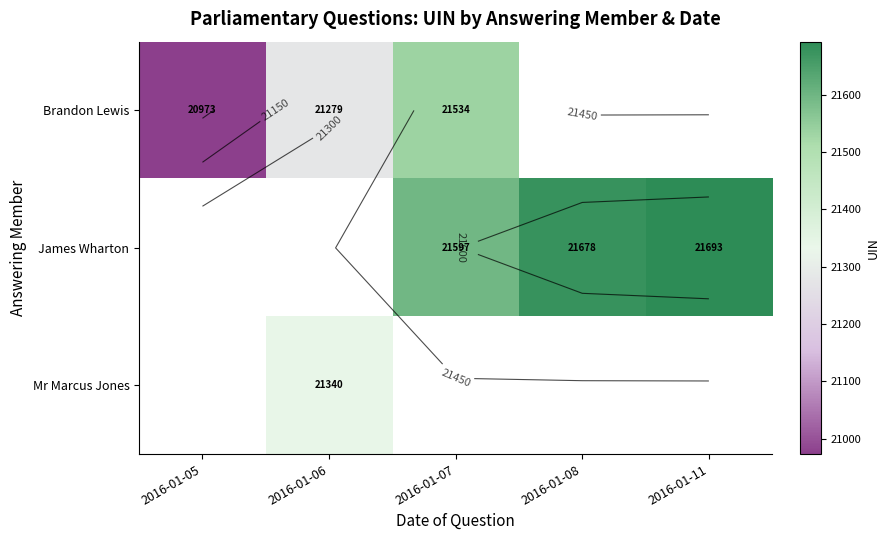

How many distinct data groups are displayed?

3